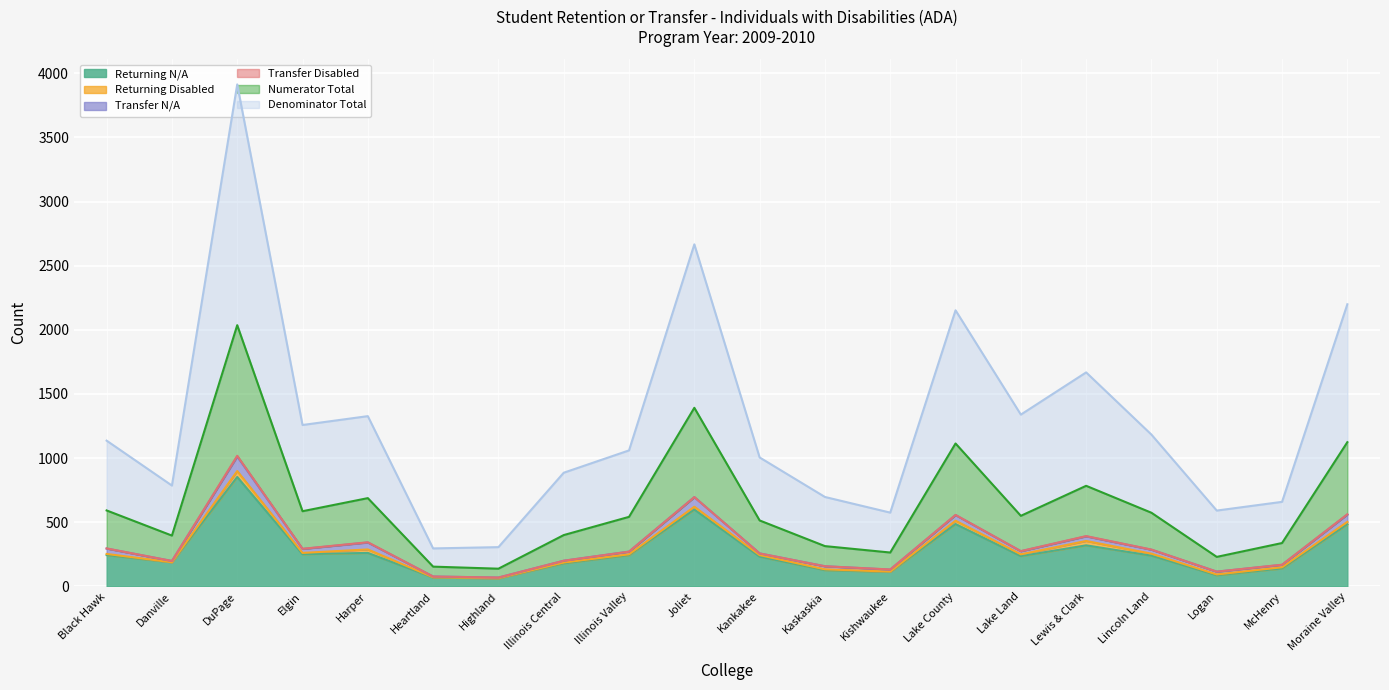

What is the total value across all series at Harper?

1932